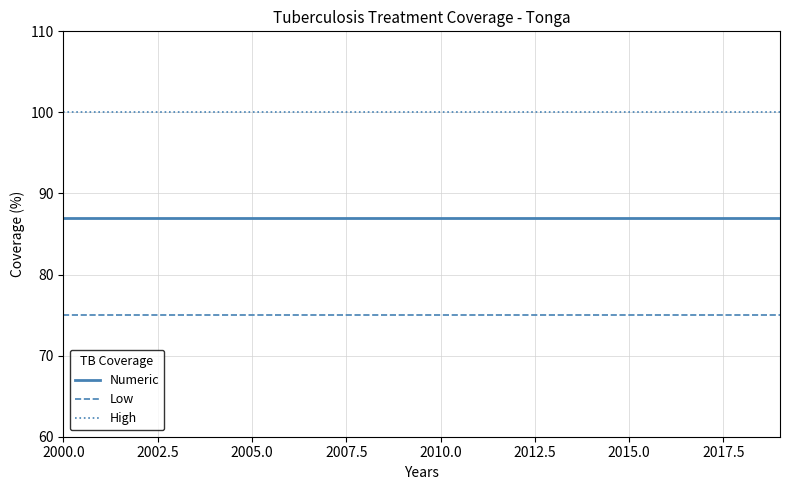

True or false: High and Low cross at least once.

False